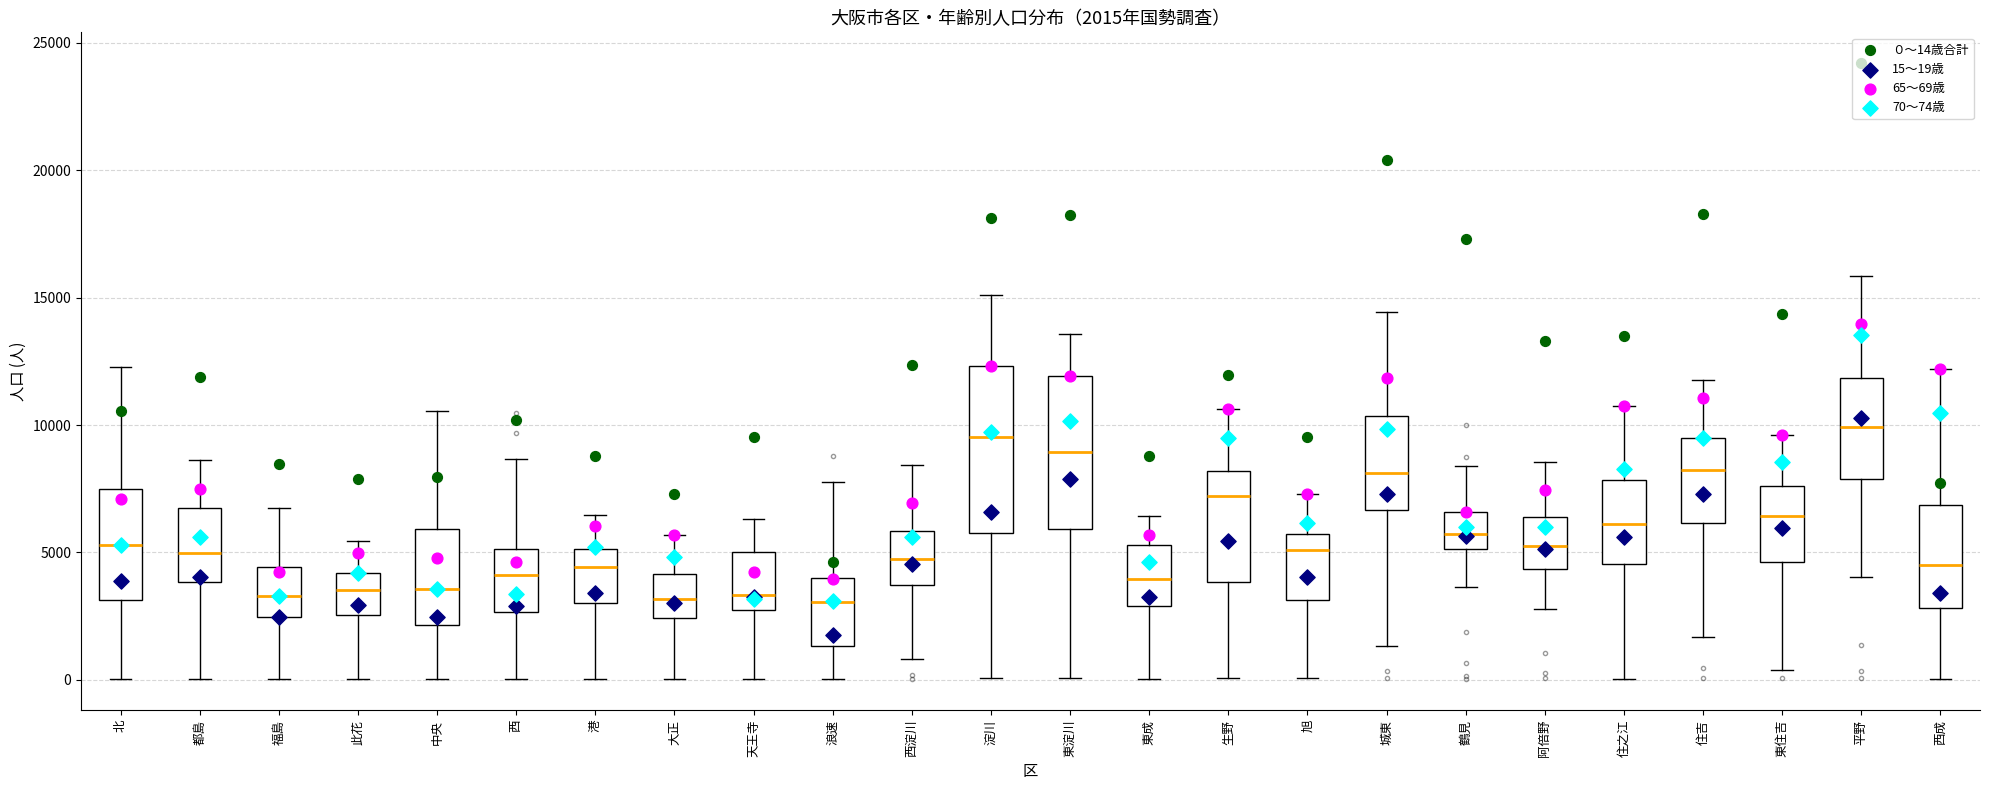

Comparing the boxes themselves (not the whiskers), which one is the tallest?

淀川